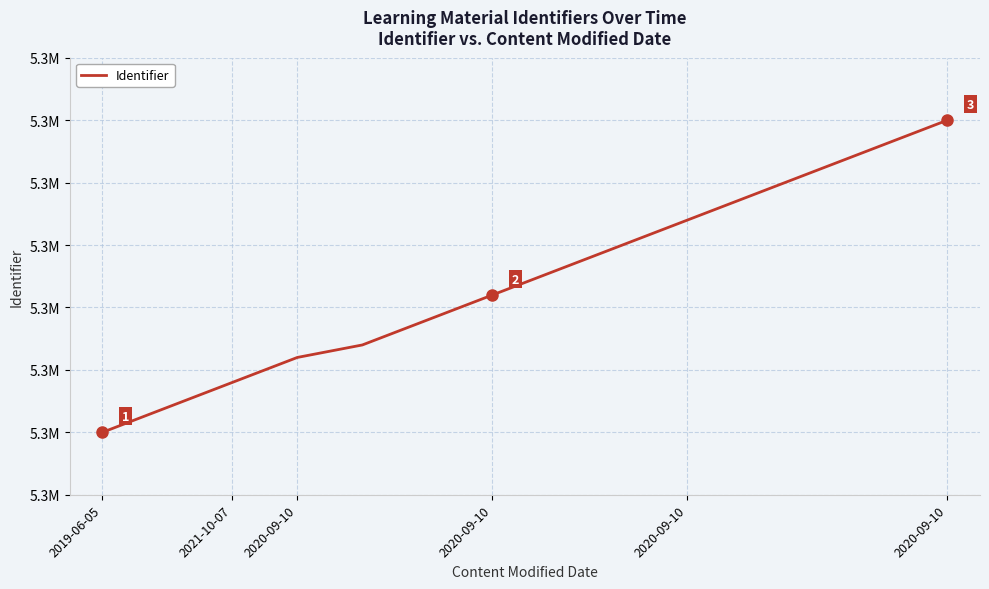

Reading left to right, transcribe all the data shown in this chart.

5281472	5281474	5281476	5281478	5281479	5281481	5281483	5281485	5281487	5281489	5281491	5281493	5281495	5281497